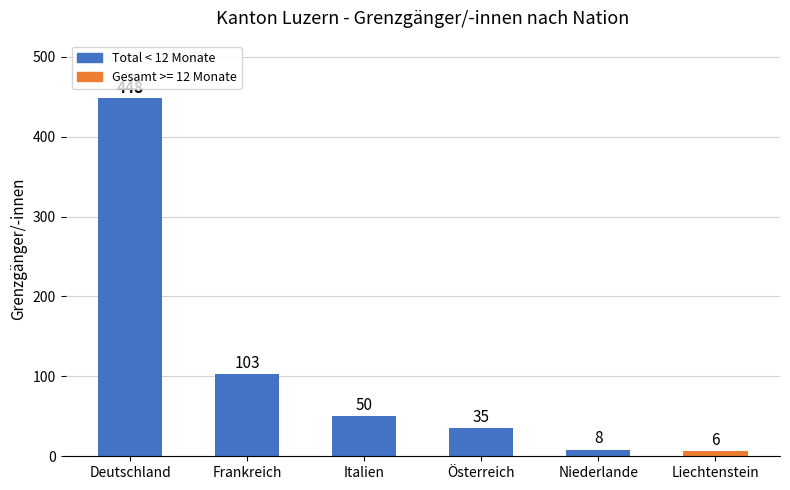

At which category does the chart reach its minimum across all series?

Liechtenstein